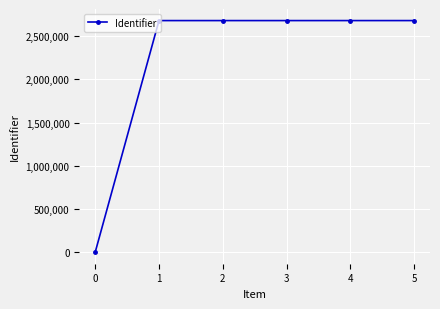

True or false: the data has more than 2 interior local peaks.

False